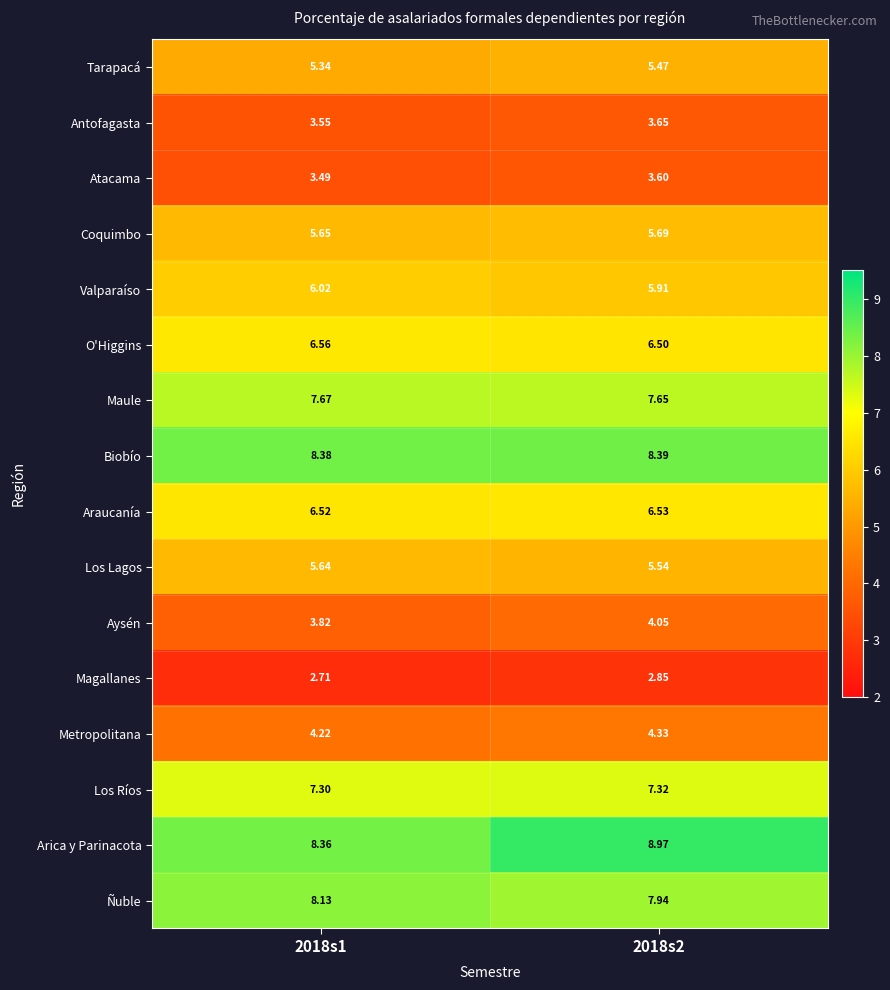

Which series has the largest total across all categories?

Arica y Parinacota